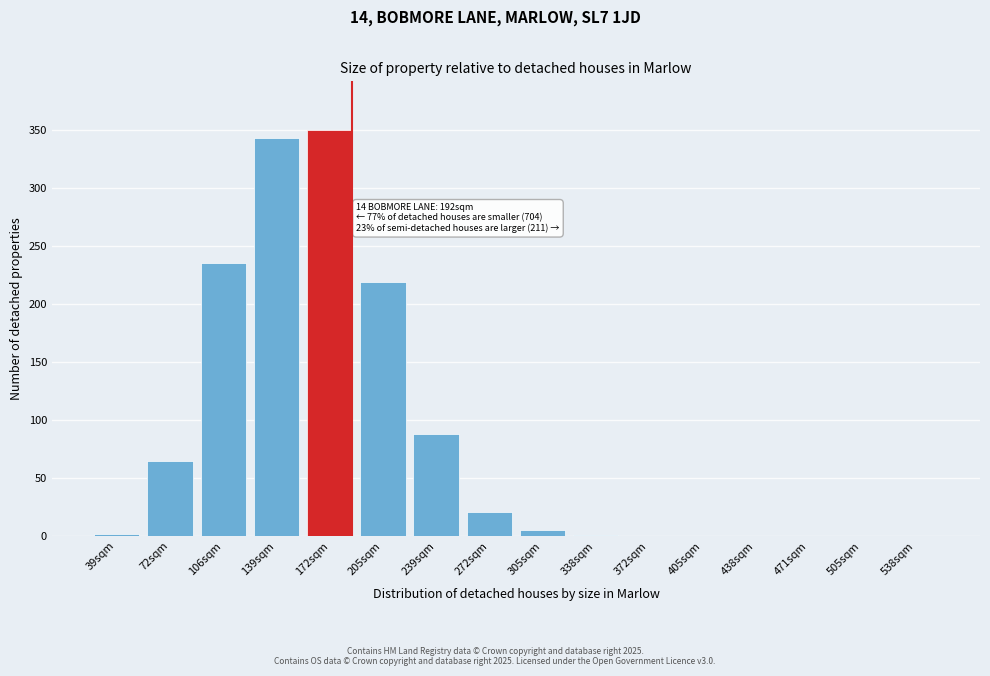

True or false: the data shows 33 at 272sqm.

False